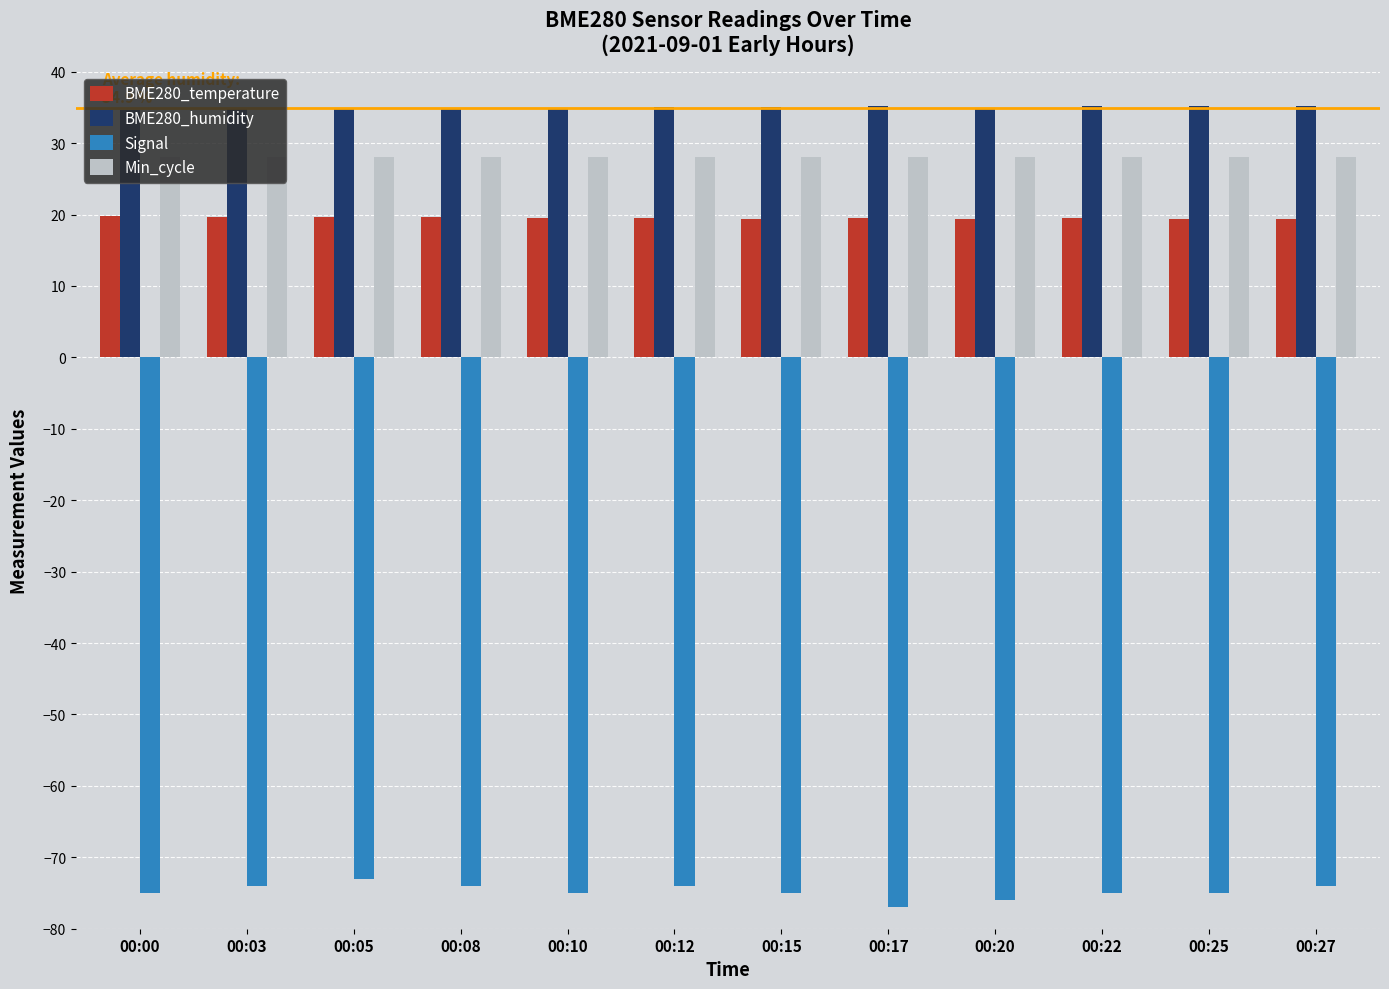

How many categories are shown in the chart?

12